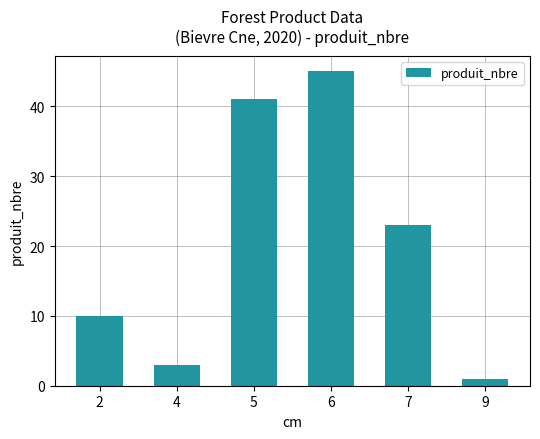

Reading right to left, list all the values displayed in this chart.

1	23	45	41	3	10